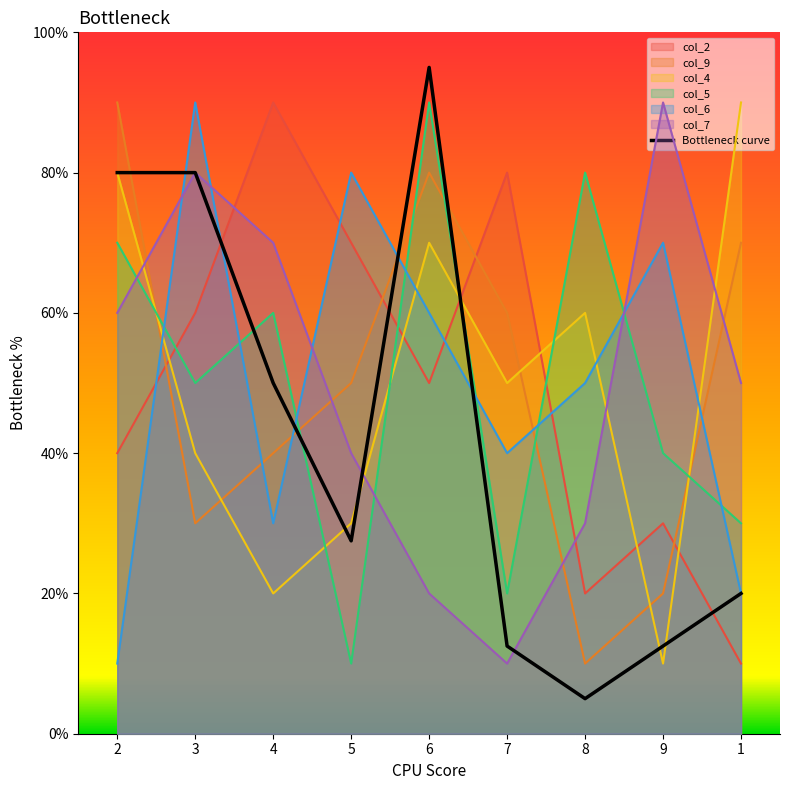

Which label corresponds to the largest value in the chart?

6